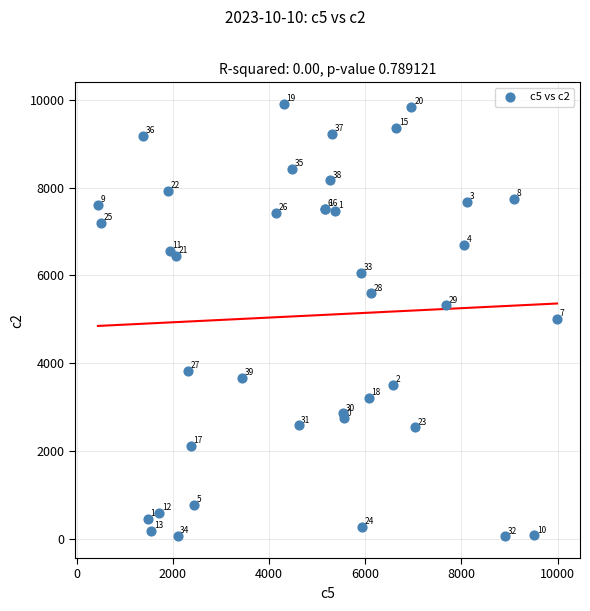

What Y value in the scatter plot is closest to 4980?

5012